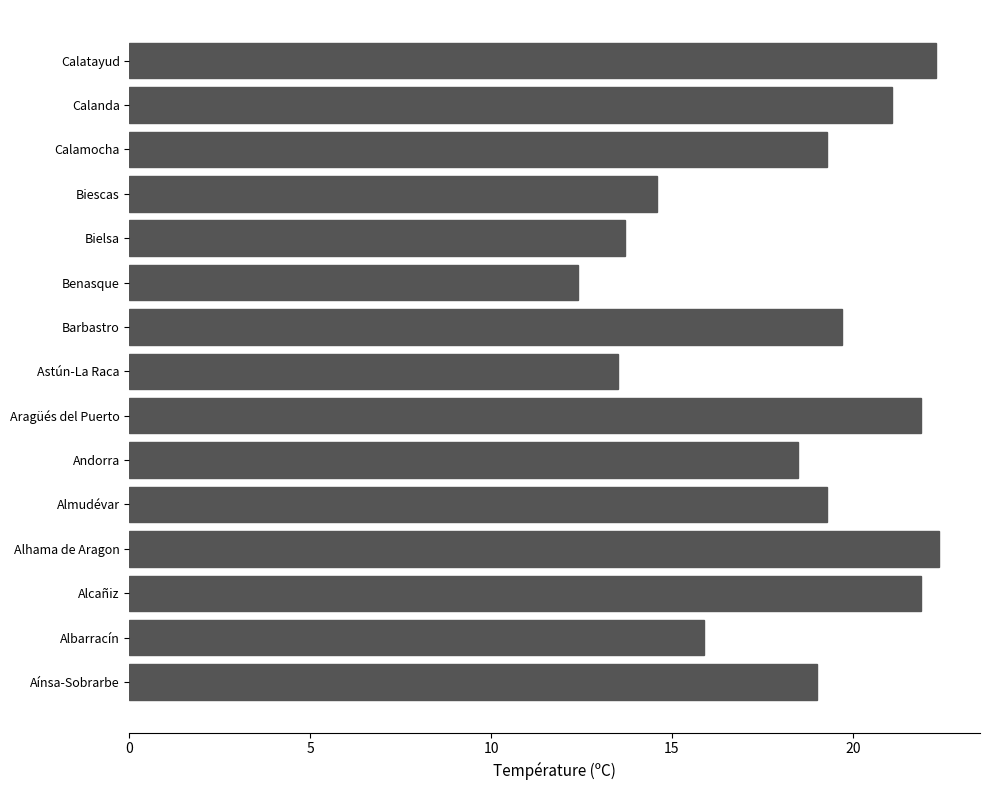

What is the greatest value displayed?

22.4